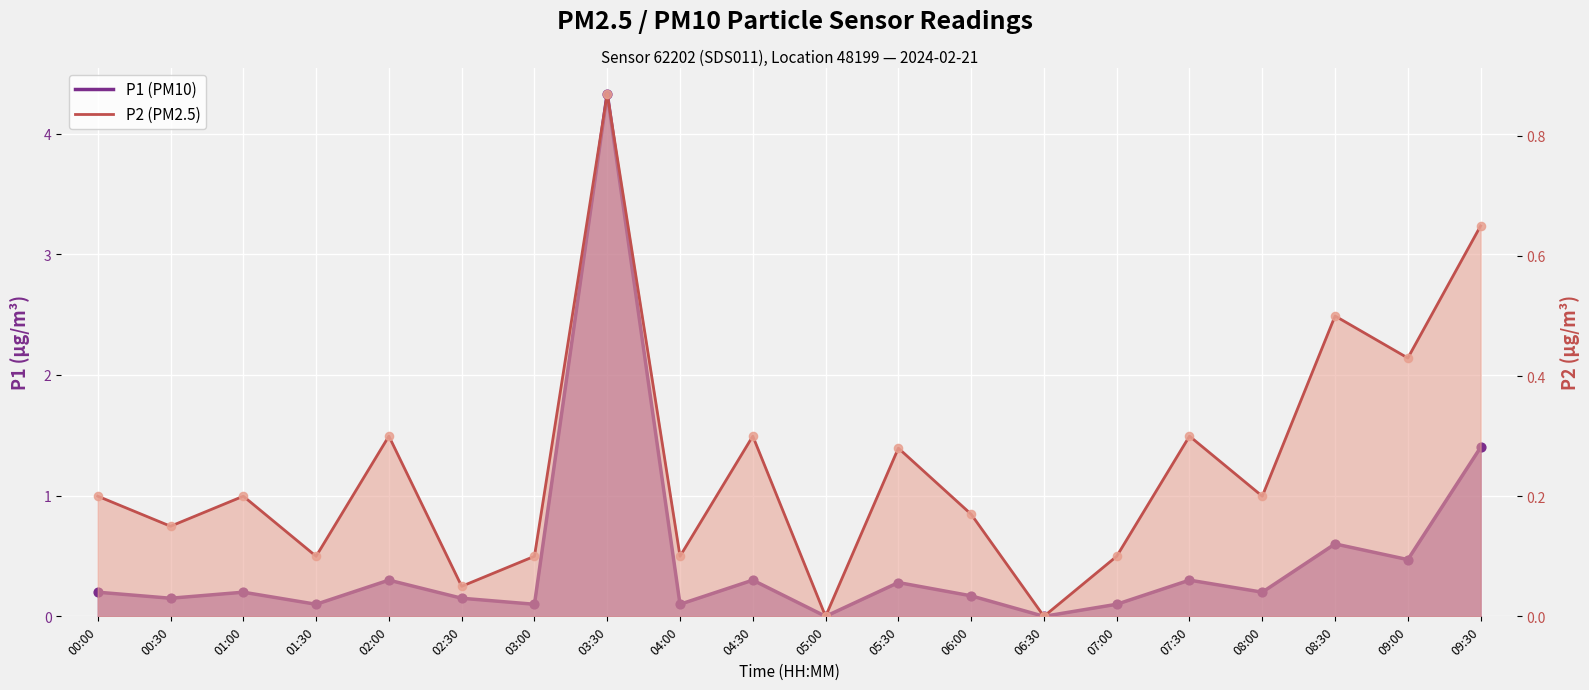

What are all the series names shown in the legend?

P1 (PM10), P2 (PM2.5)